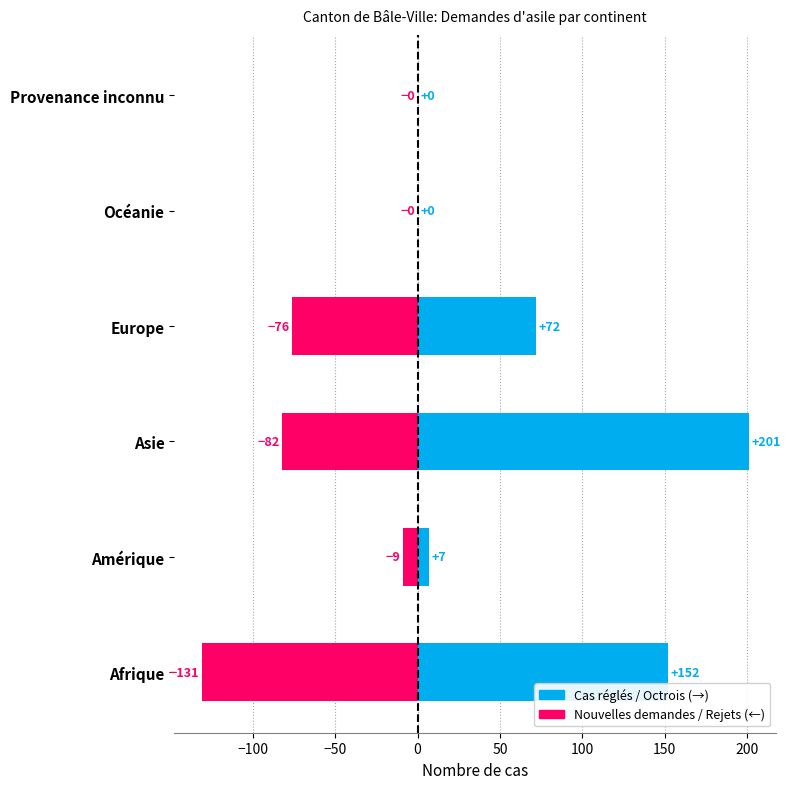

True or false: Total nouvelles demandes d'asile has a value of 38 at Océanie.

False